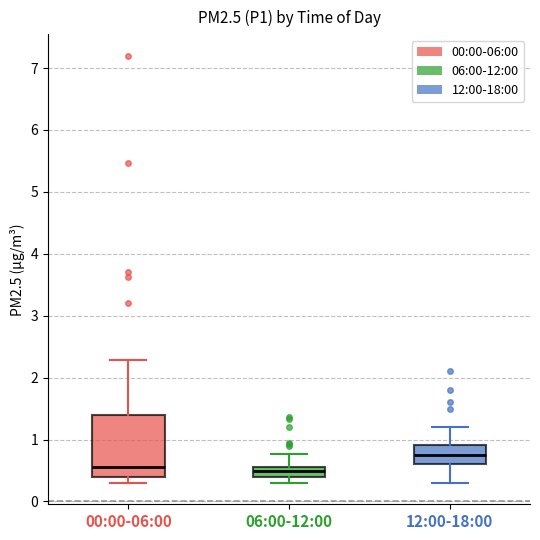

Reading left to right, read every box against the y-axis: the position of its median line, the range the box covers, and the ends of its whiskers. The values are not printed on the chart, so give them approximately, as read against the axis.

00:00-06:00: median 0.6, box 0.4 to 1.4, whiskers 0.3 to 2.3
06:00-12:00: median 0.5, box 0.4 to 0.6, whiskers 0.3 to 0.8
12:00-18:00: median 0.8, box 0.6 to 0.9, whiskers 0.3 to 1.2